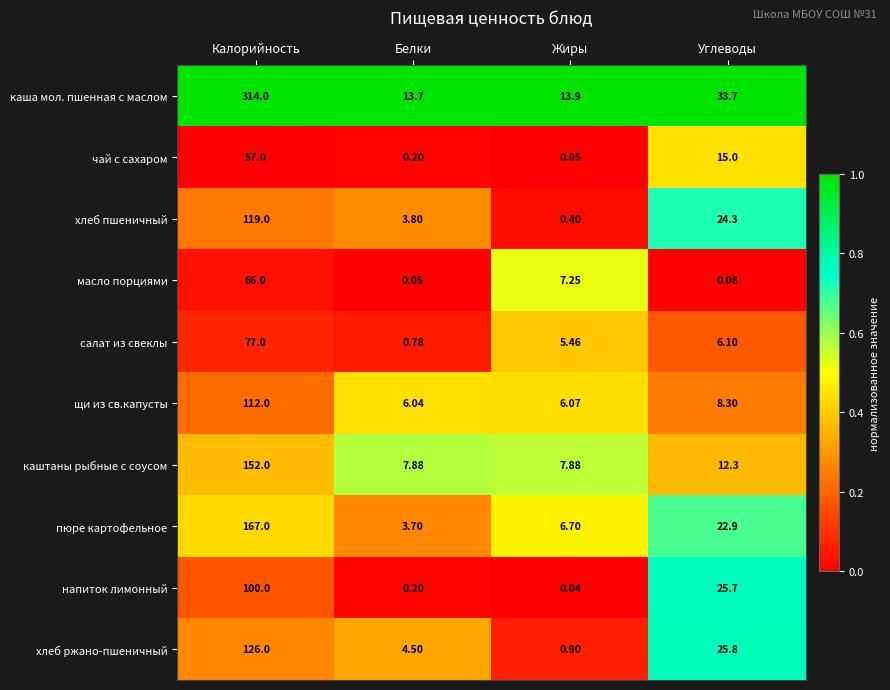

What is the total value across all series at Углеводы?

174.2